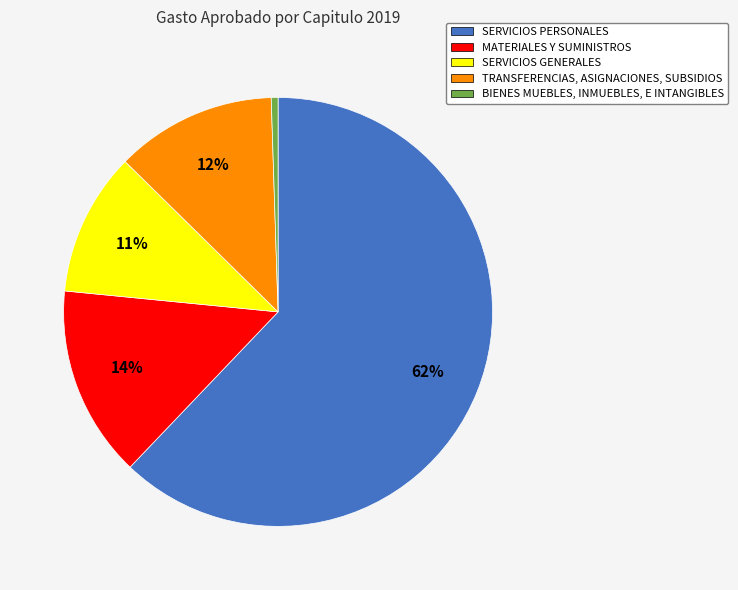

True or false: TRANSFERENCIAS, ASIGNACIONES, SUBSIDIOS accounts for 12% of the total.

True